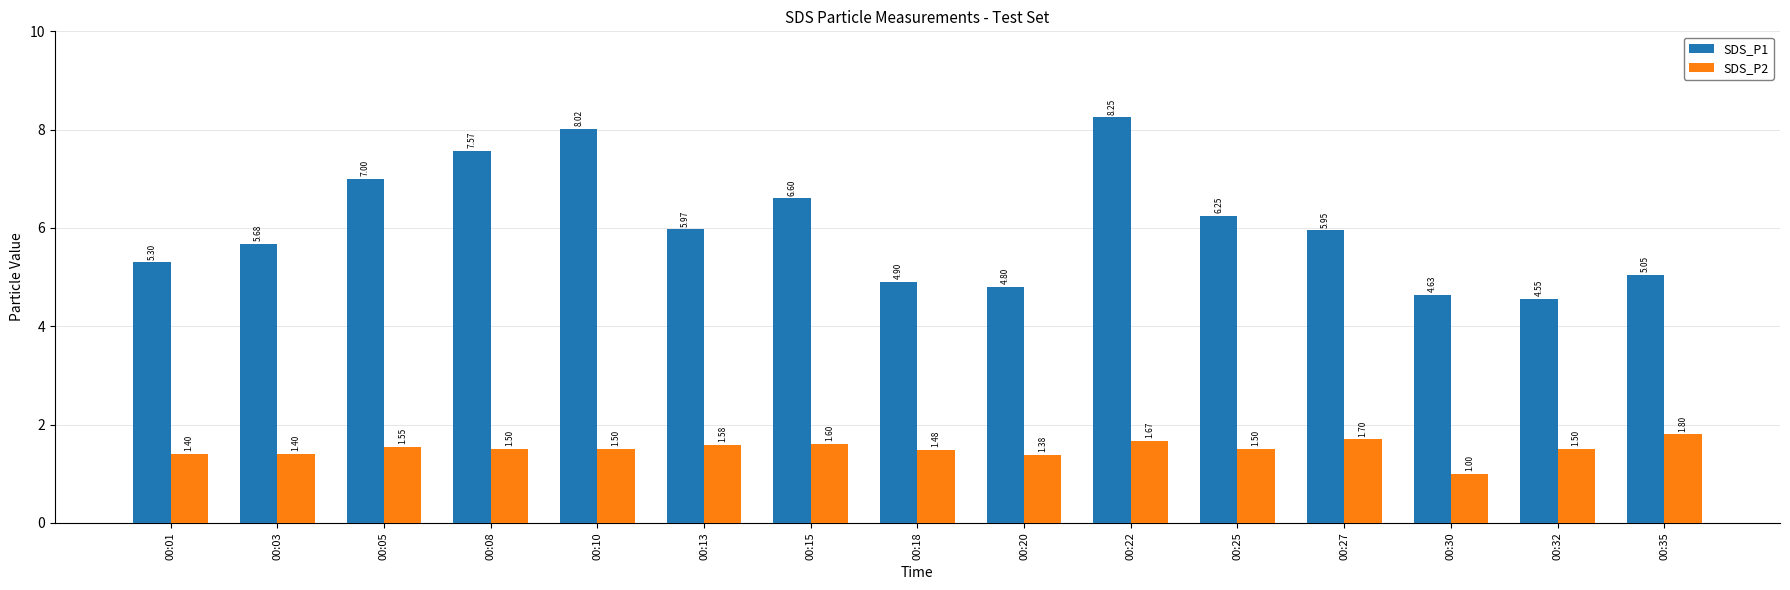

What is the total value across all series at 00:27?

7.7